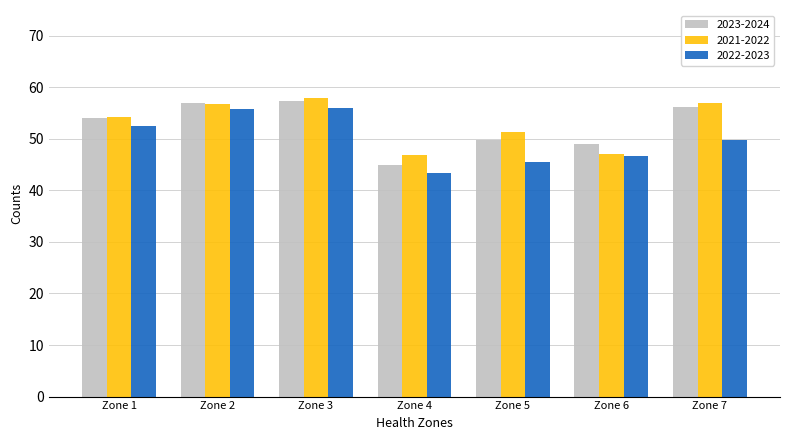

Is the value of 2023-2024 at Zone 6 greater than the value of 2022-2023 at Zone 5?

Yes